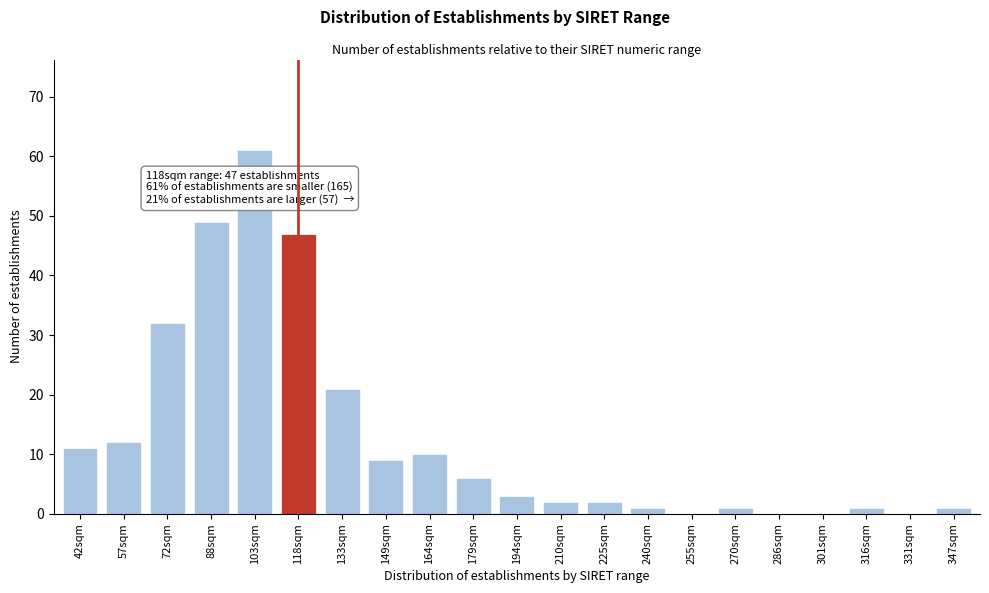

Reading right to left, list all the values displayed in this chart.

347sqm=1	331sqm=0	316sqm=1	301sqm=0	286sqm=0	270sqm=1	255sqm=0	240sqm=1	225sqm=2	210sqm=2	194sqm=3	179sqm=6	164sqm=10	149sqm=9	133sqm=21	118sqm=47	103sqm=61	88sqm=49	72sqm=32	57sqm=12	42sqm=11